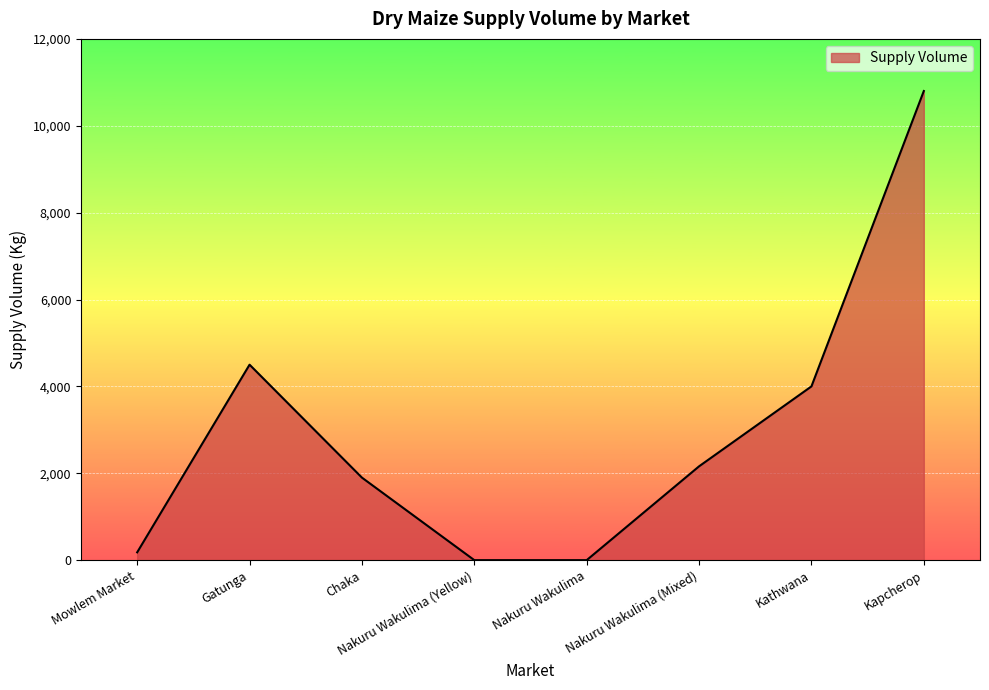

True or false: the data shows 10800 at Kapcherop.

True